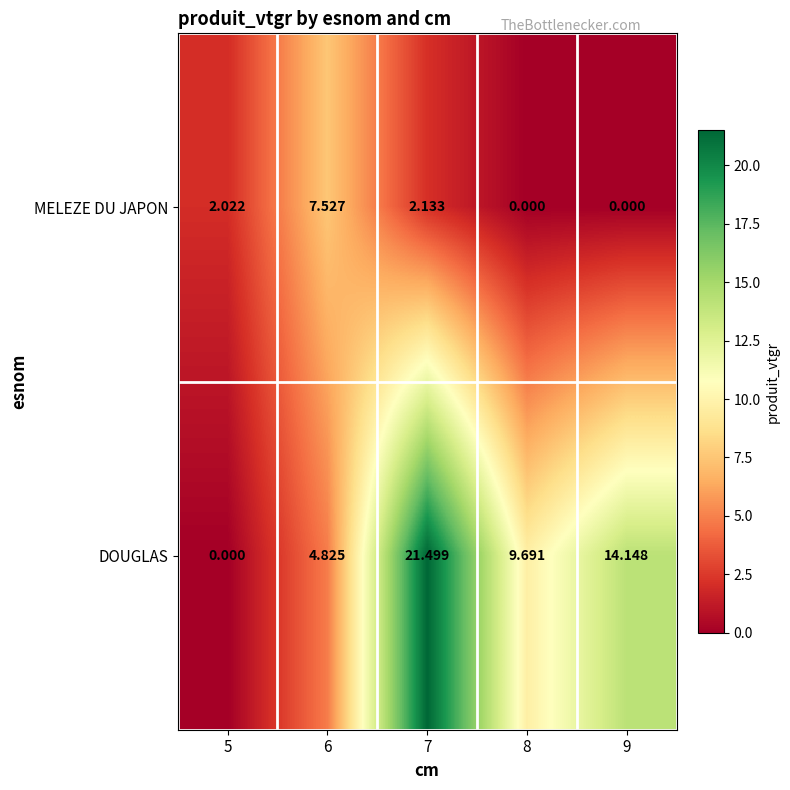

Is the value of DOUGLAS at 6 greater than the value of MELEZE DU JAPON at 6?

No